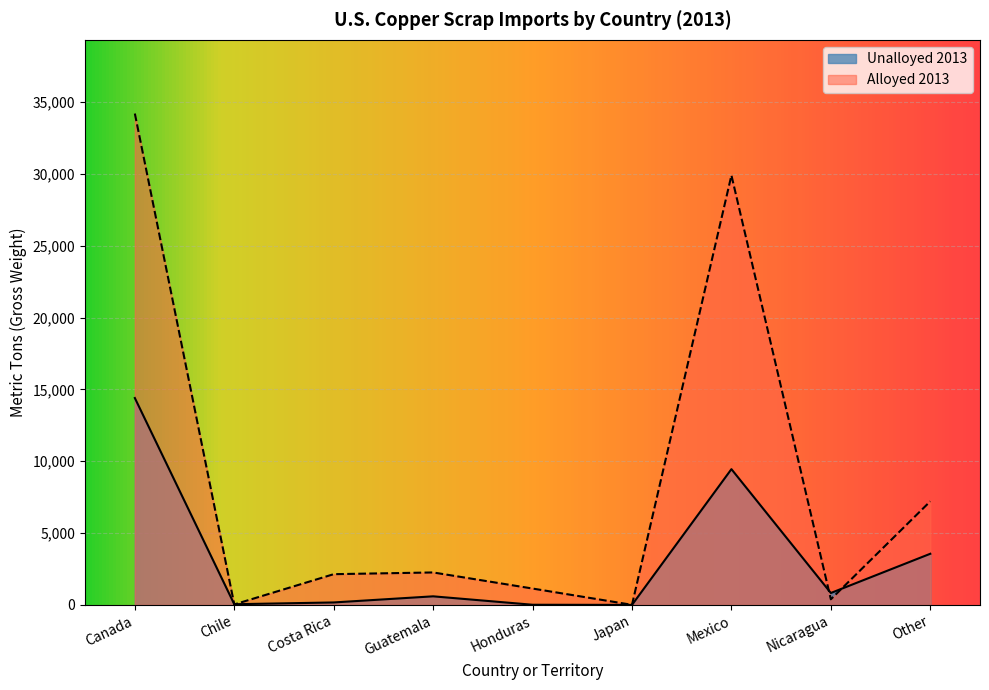

What is the maximum value shown in the chart?

34200